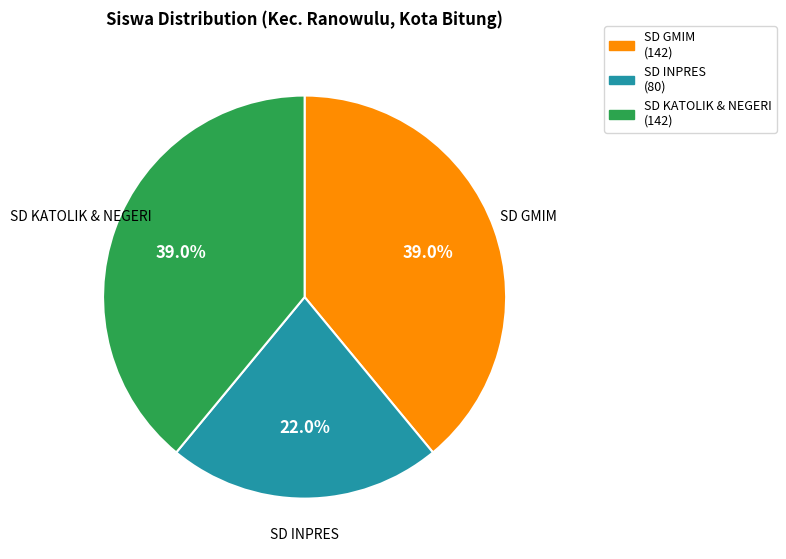

Is there a majority slice in this chart?

No